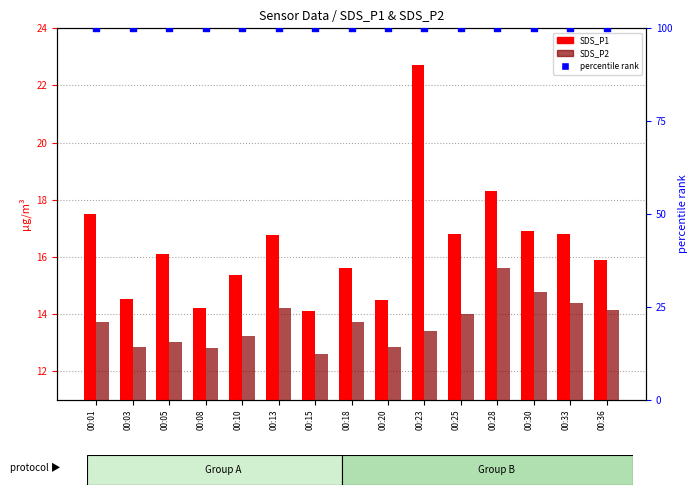

Which series has the largest total across all categories?

percentile rank